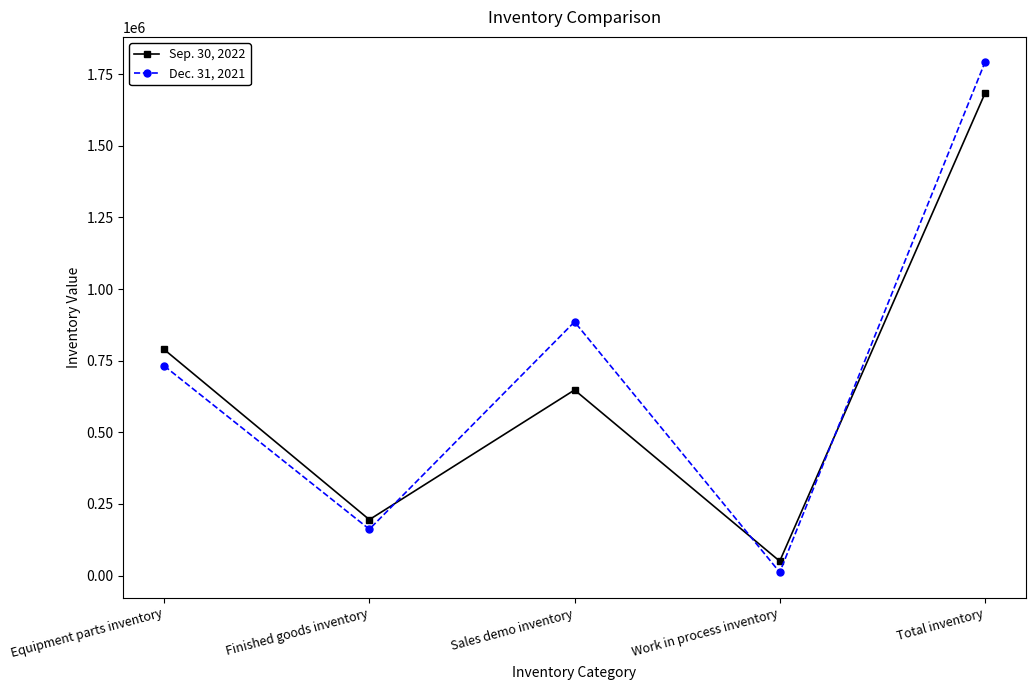

What position from the left is Finished goods inventory?

2